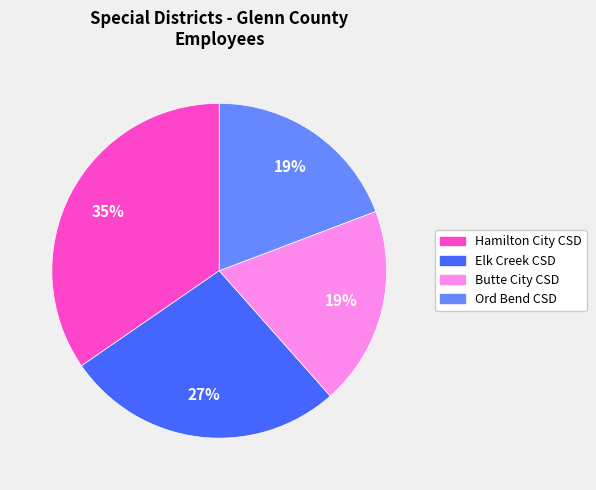

Is it true that Elk Creek CSD is 27% of the pie?

True